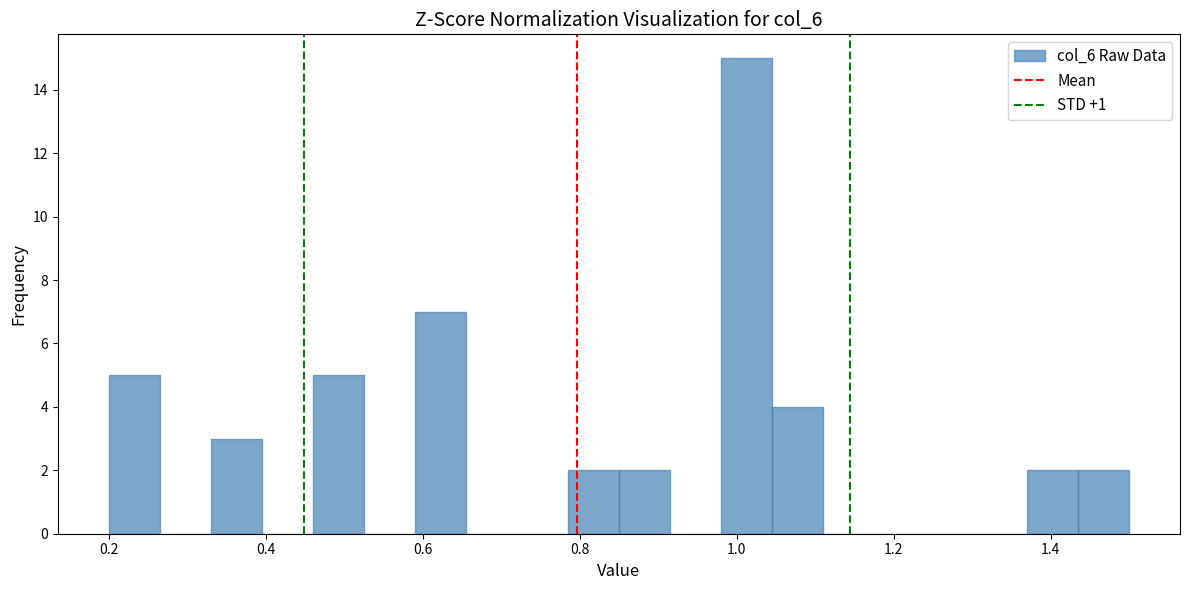

Around what value on the x-axis is the tallest bar? Give the approximate position of its centre, as read against the axis.

1.02